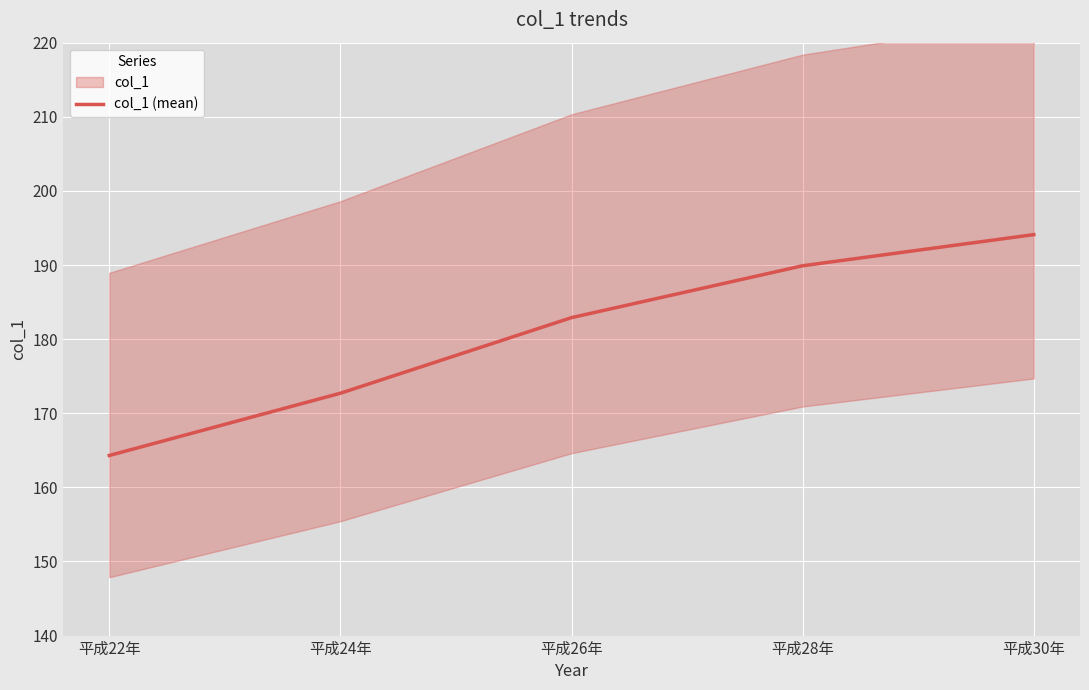

What is the label of the 2nd point from the left?

平成24年